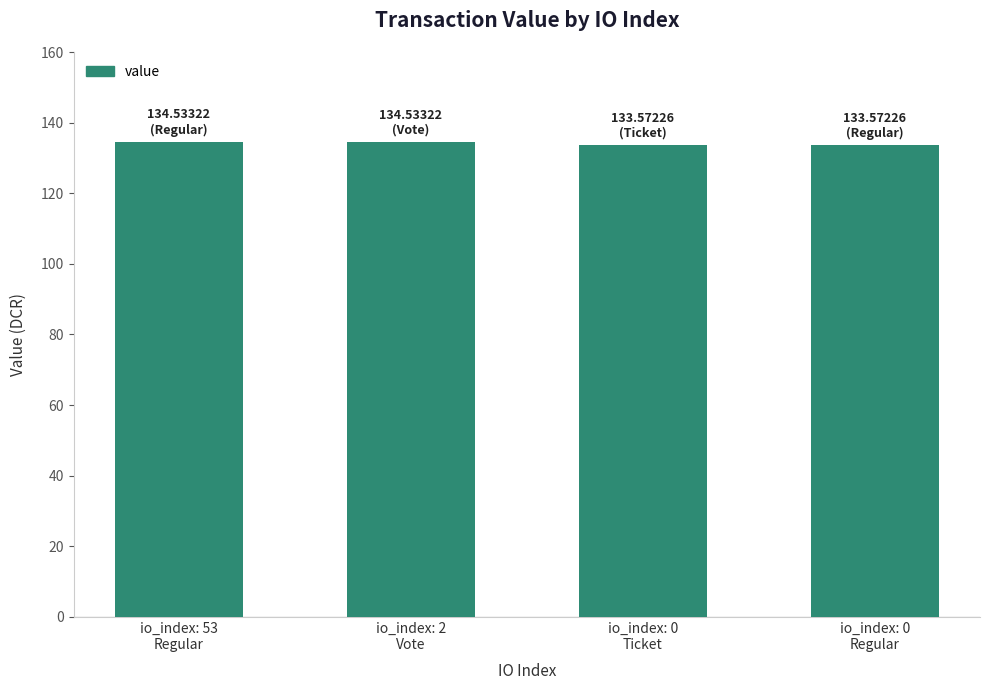

What is the sum of all values?

536.2